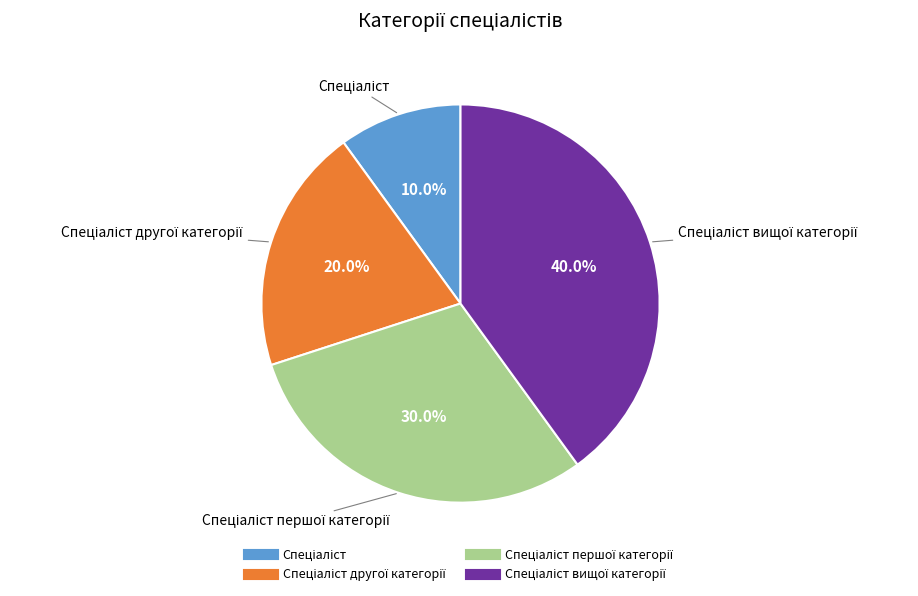

Does any single category account for the majority?

No